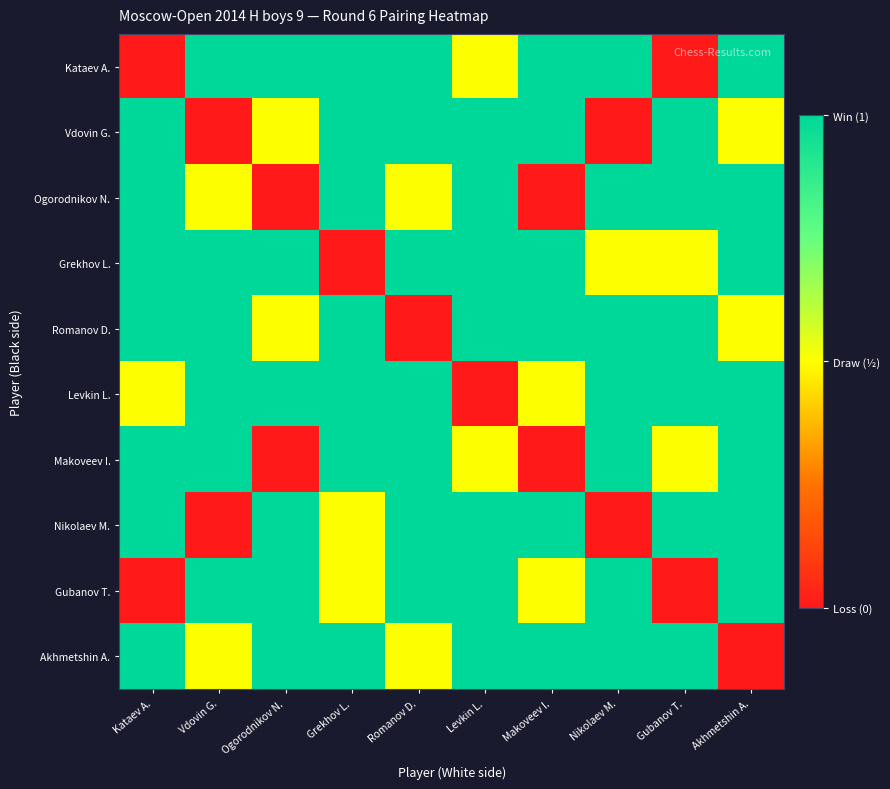

At which category is the sum across all series the highest?

Grekhov L.